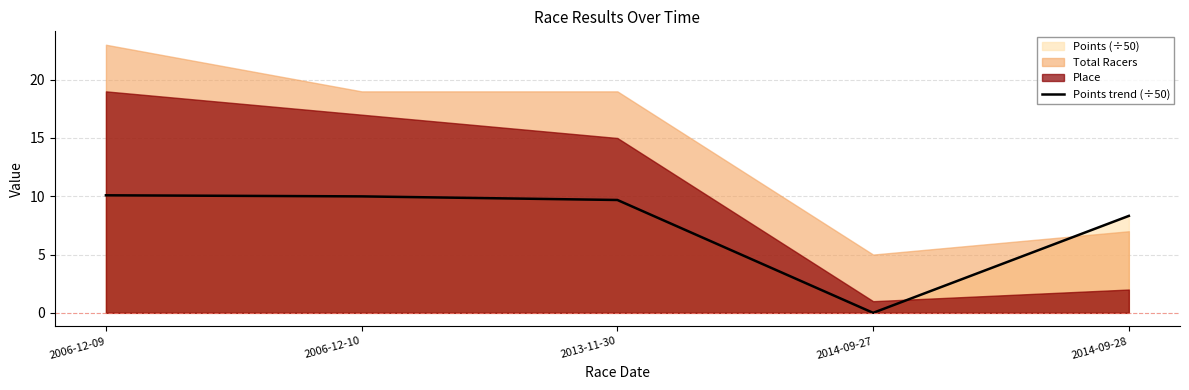

Where is the first local minimum?

2014-09-27